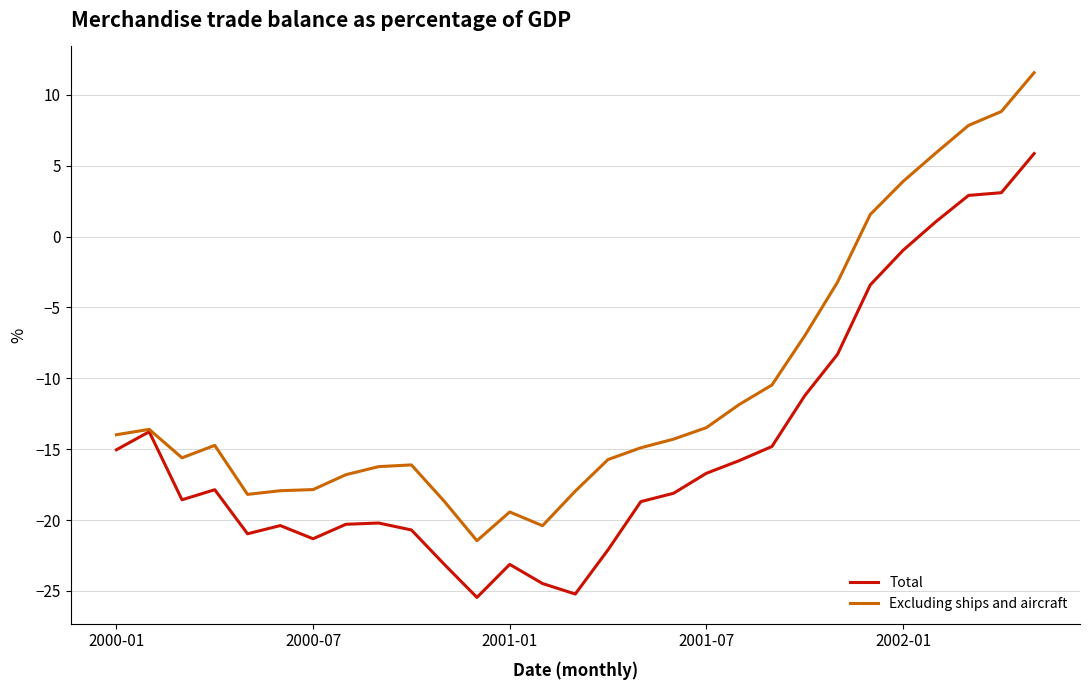

Which series has the widest spread of values?

Excluding ships and aircraft